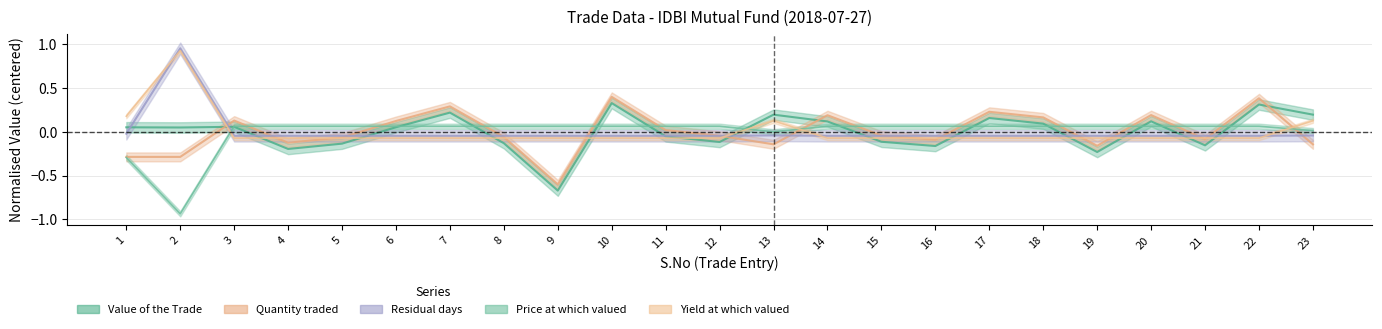

What is the highest value of the Yield at which valued series?

0.9